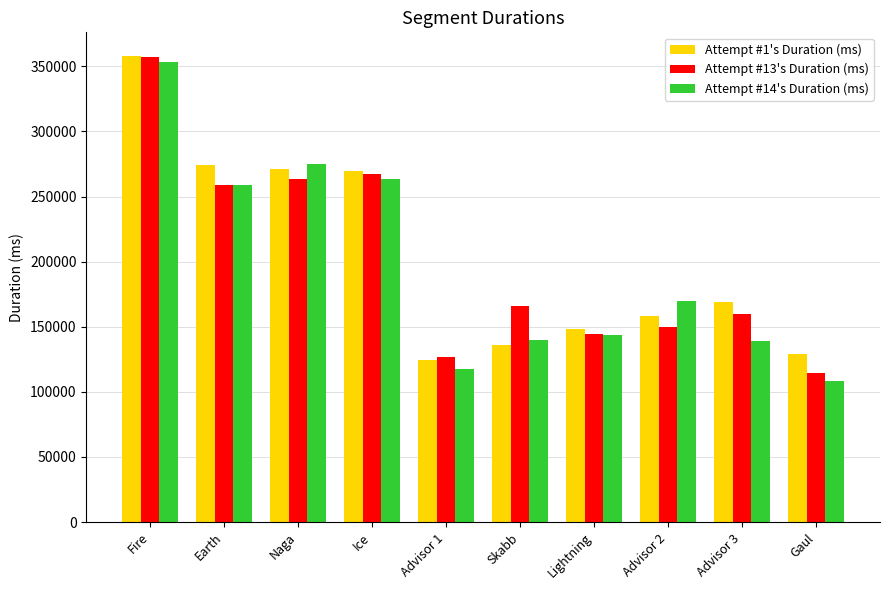

Between Naga and Advisor 2, which series saw the biggest shift?

Attempt #13's Duration (ms)